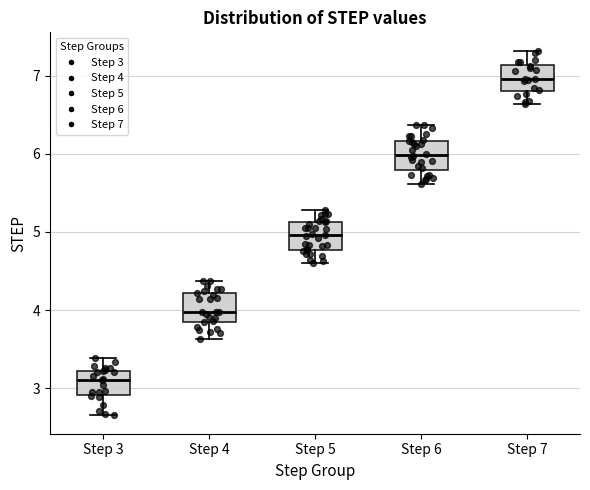

Reading left to right, transcribe this box plot: for each box, give where its median line is, the range the box spans, and where its two whiskers end, as read against the y-axis. The values are not printed on the chart, so give them approximately, as read against the axis.

Step 3: median 3.1, box 2.9 to 3.2, whiskers 2.7 to 3.4
Step 4: median 4.0, box 3.8 to 4.2, whiskers 3.6 to 4.4
Step 5: median 5.0, box 4.8 to 5.1, whiskers 4.6 to 5.3
Step 6: median 6.0, box 5.8 to 6.2, whiskers 5.6 to 6.4
Step 7: median 7.0, box 6.8 to 7.1, whiskers 6.6 to 7.3